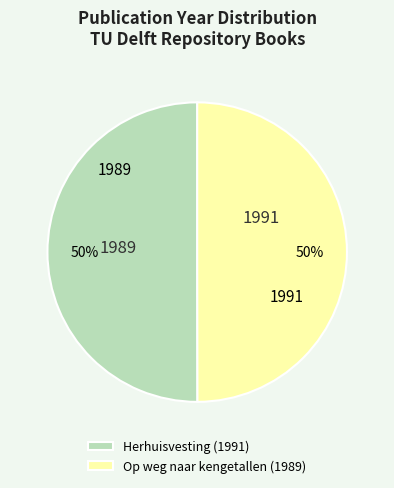

Is the sum of Herhuisvesting (1991) and Op weg naar kengetallen (1989) greater than half?

Yes